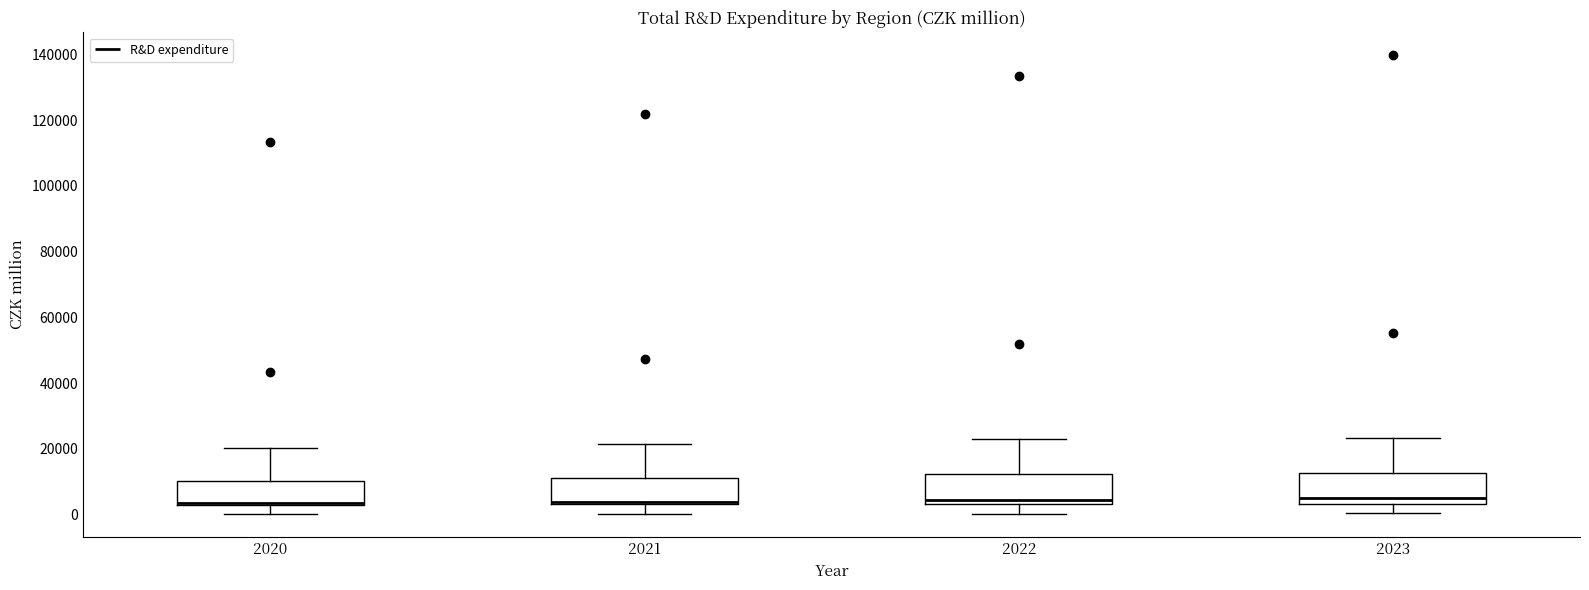

Reading left to right, read every box against the y-axis: the position of its median line, the range the box covers, and the ends of its whiskers. The values are not printed on the chart, so give them approximately, as read against the axis.

2020: median 4000 (just above the box's lower edge), box 4000 to 10000, whiskers 0 to 20000
2021: median 4000 (just above the box's lower edge), box 4000 to 12000, whiskers 0 to 22000
2022: median 4000 (just above the box's lower edge), box 4000 to 12000, whiskers 0 to 22000
2023: median 4000 (just above the box's lower edge), box 4000 to 12000, whiskers 0 to 24000